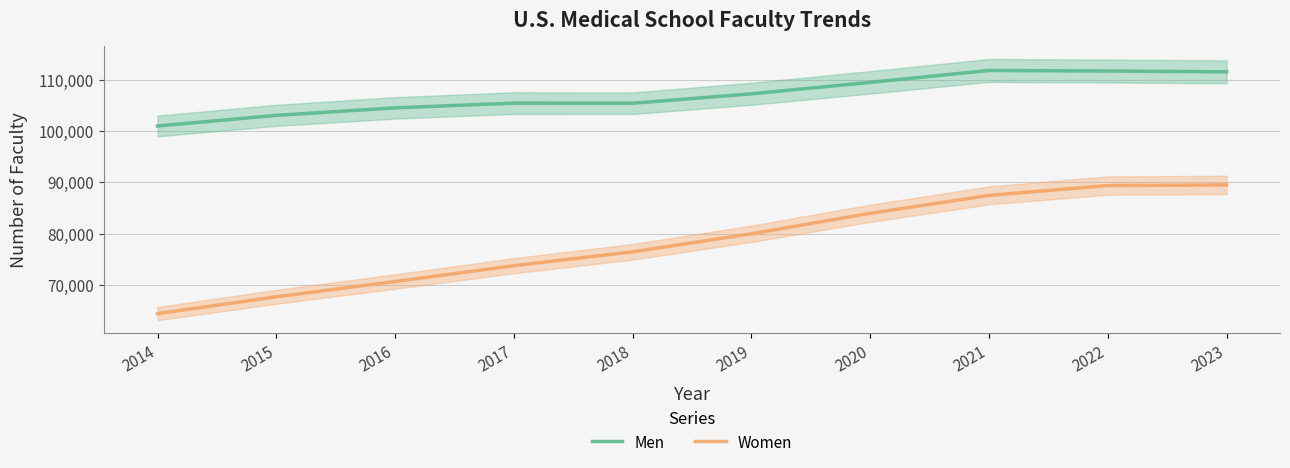

What value does the Men series have at 2014, to the nearest 50?

100950